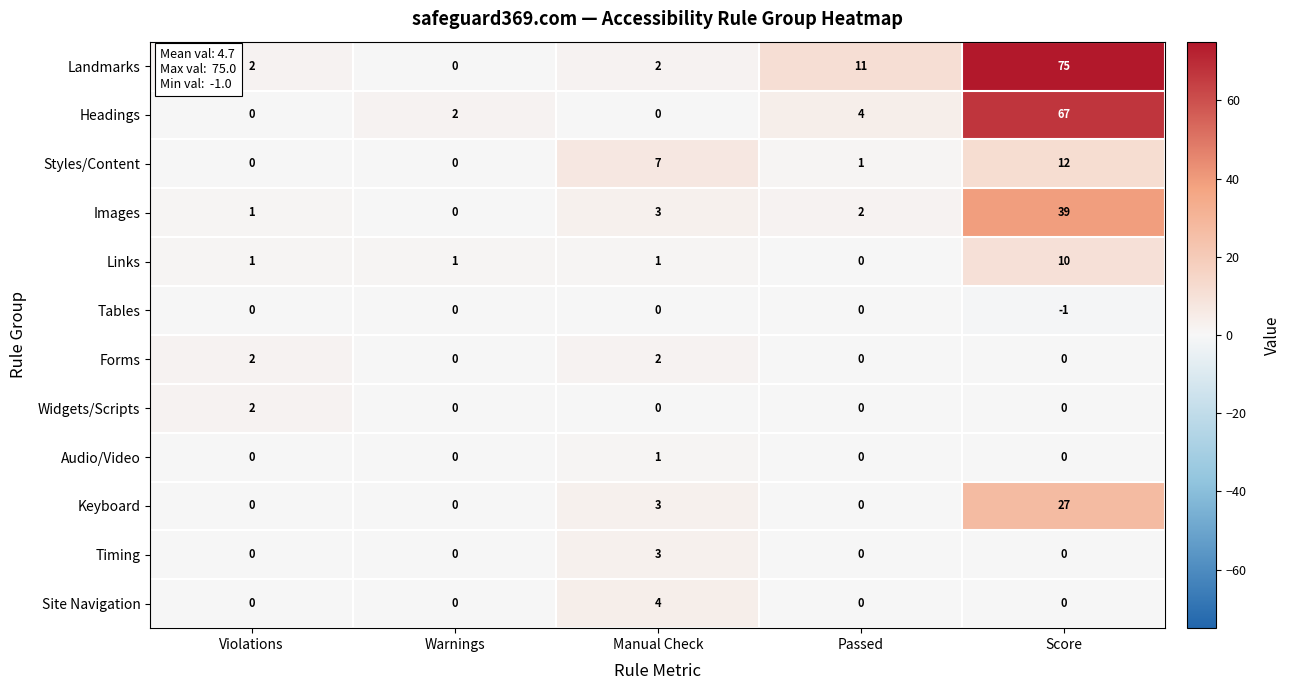

What is the total value across all series at Violations?

8